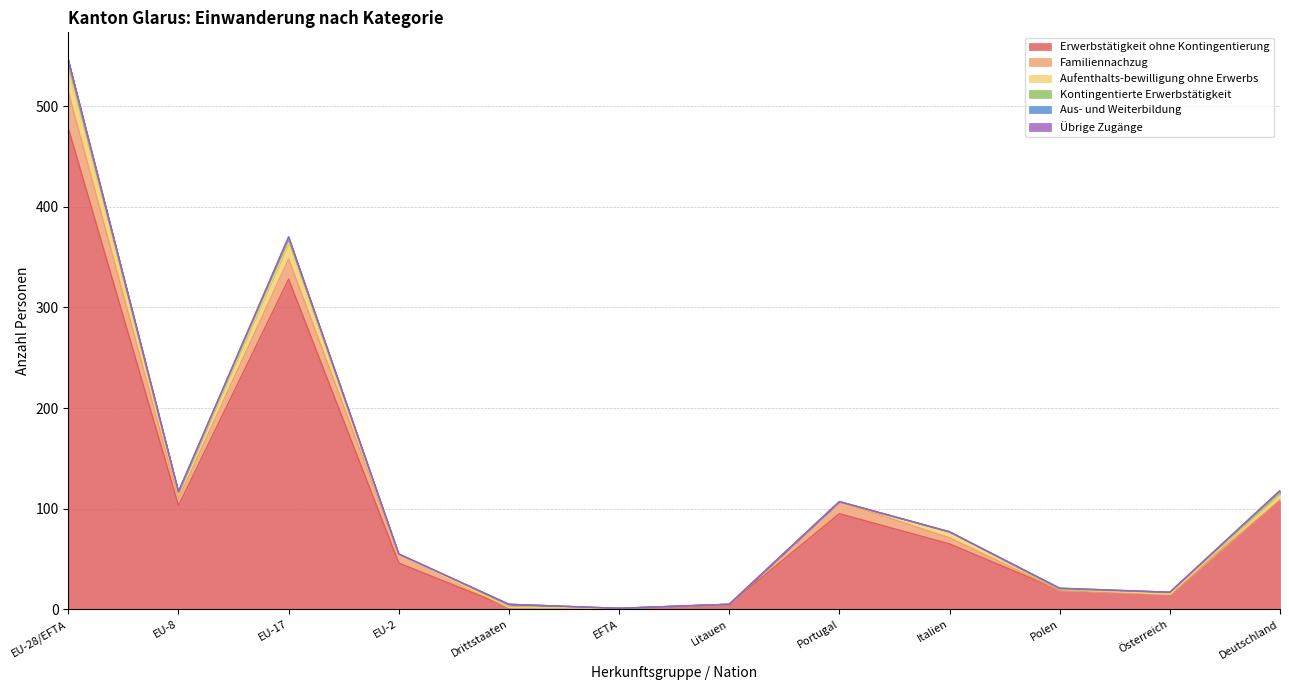

At which label does Übrige Zugänge reach its minimum?

EU-28/EFTA